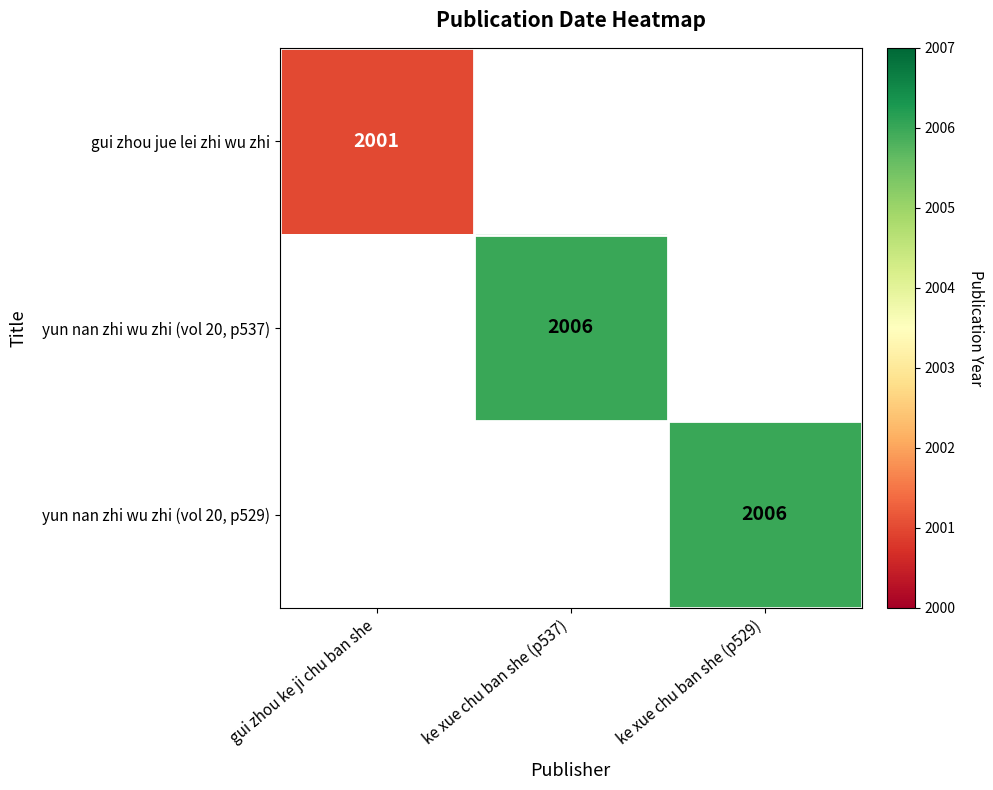

True or false: yun nan zhi wu zhi (vol 20, p529) has a value of 2006 at ke xue chu ban she (p529).

True